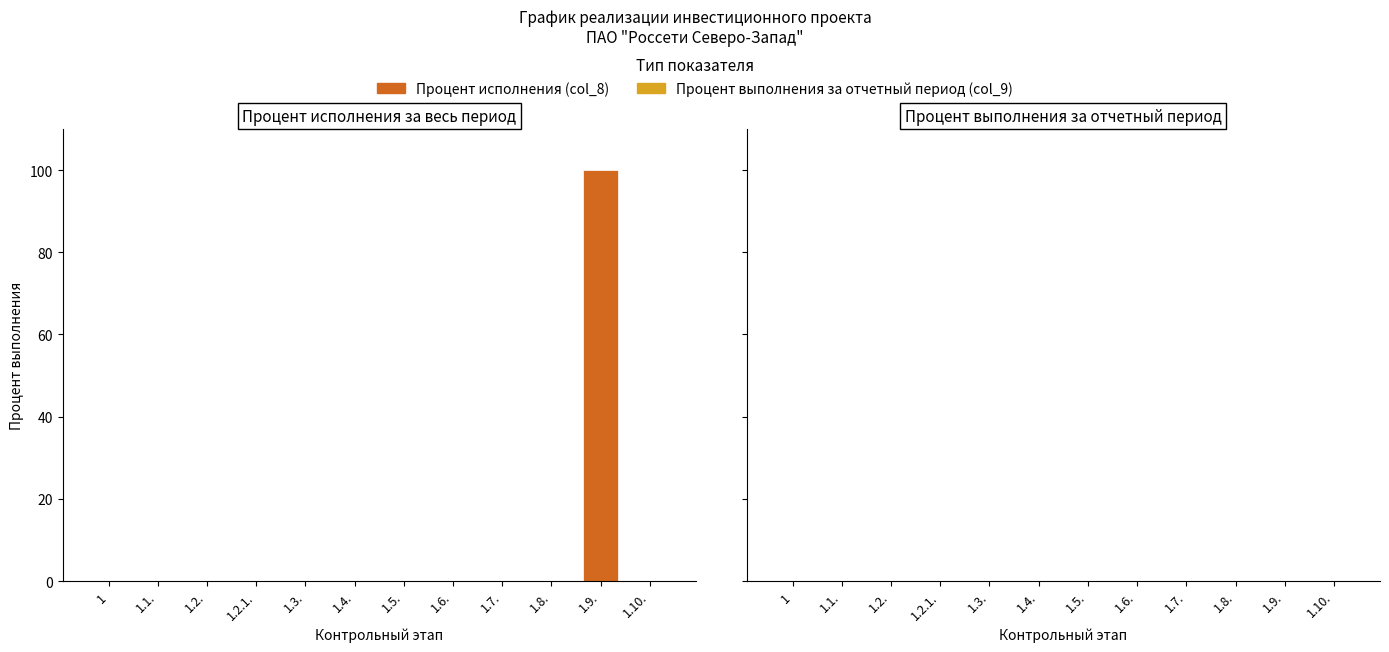

Which label corresponds to the largest value in the chart?

1.9.